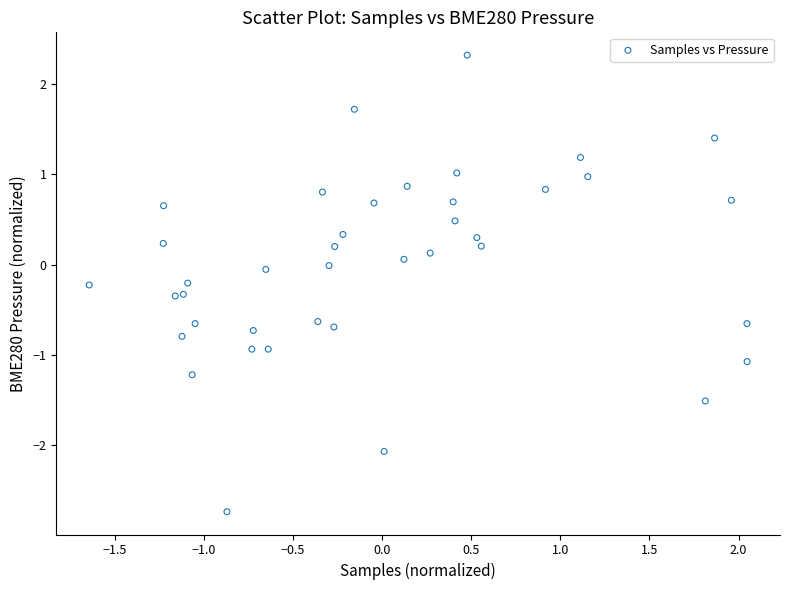

What is the range of Y values (max minus min)?

5.1